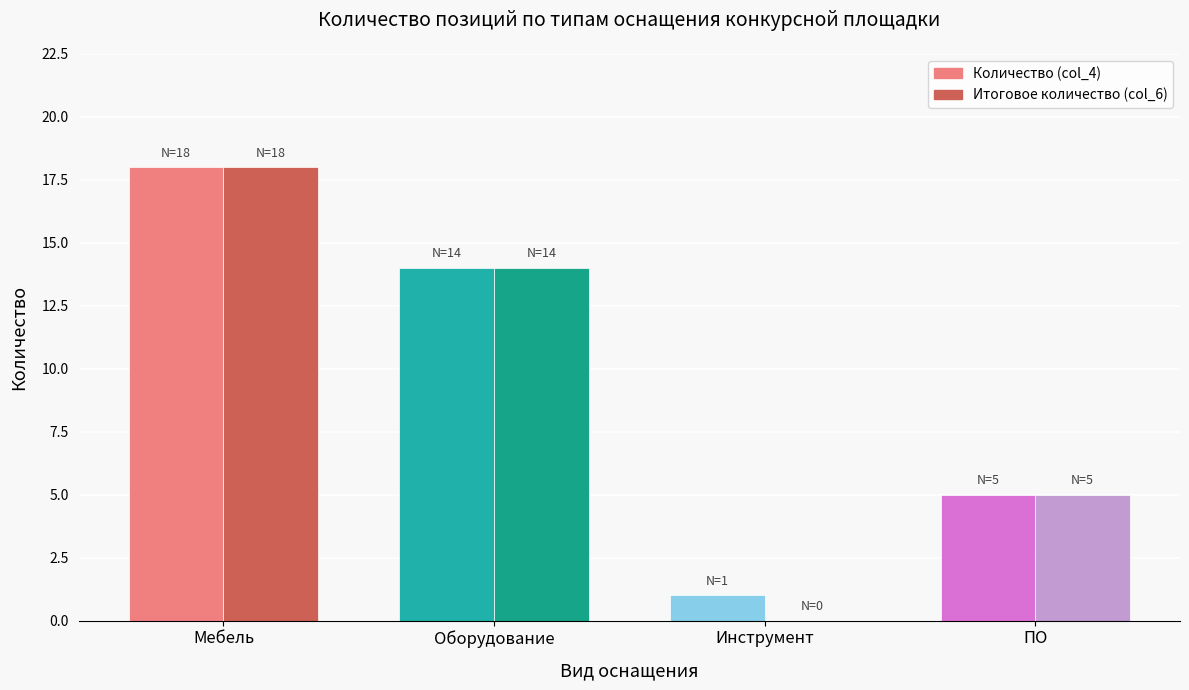

Rank the series by their maximum value, from highest to lowest.

Количество (col_4), Итоговое количество (col_6)